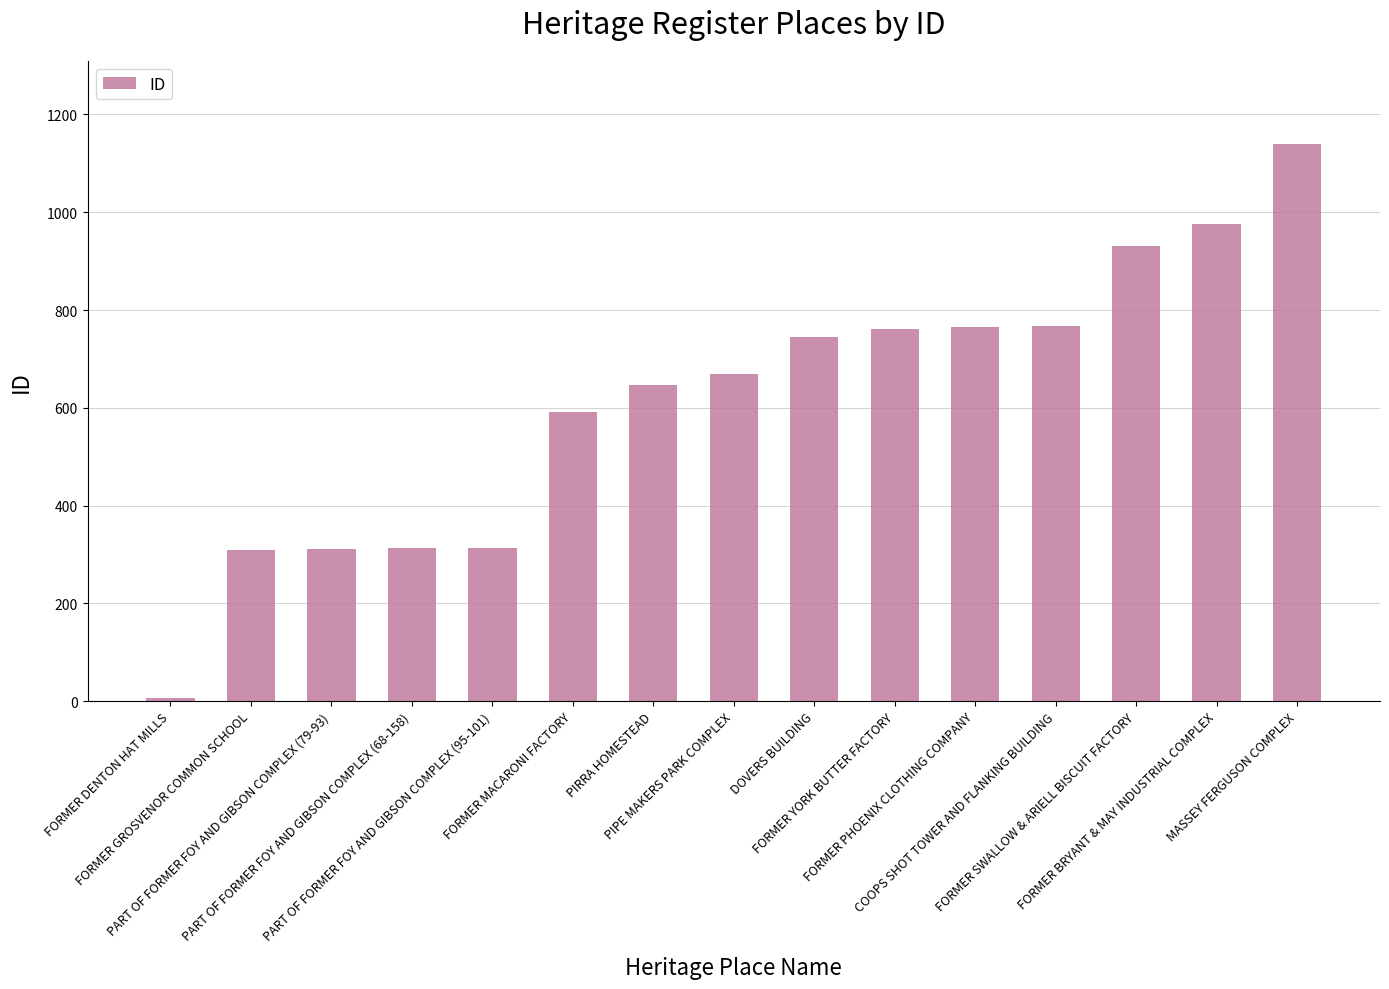

What is the change in value from PIPE MAKERS PARK COMPLEX to FORMER PHOENIX CLOTHING COMPANY?

+95